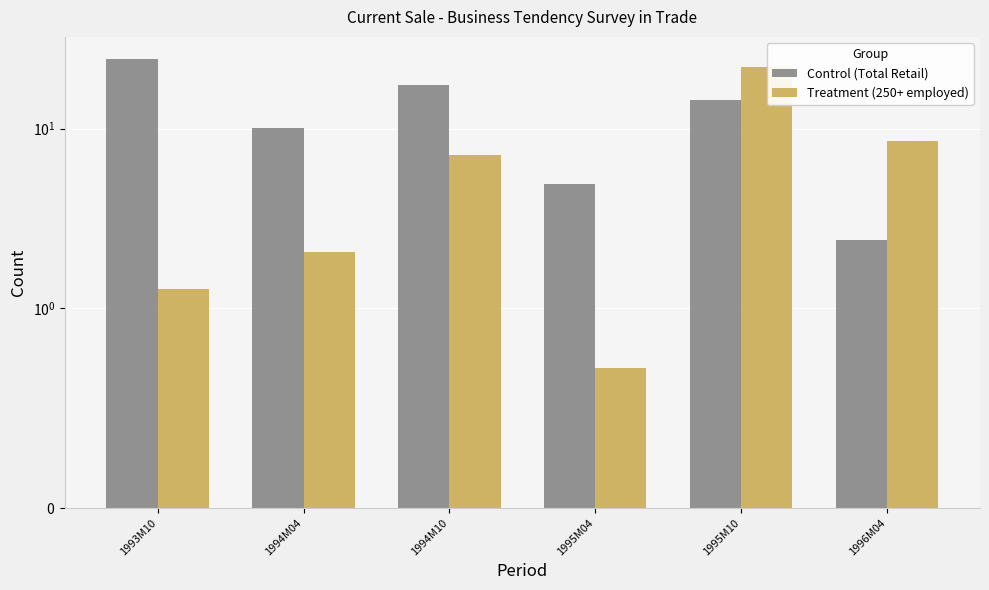

The value of Control (Total Retail) at 1994M10 is 17.4. True or false?

True